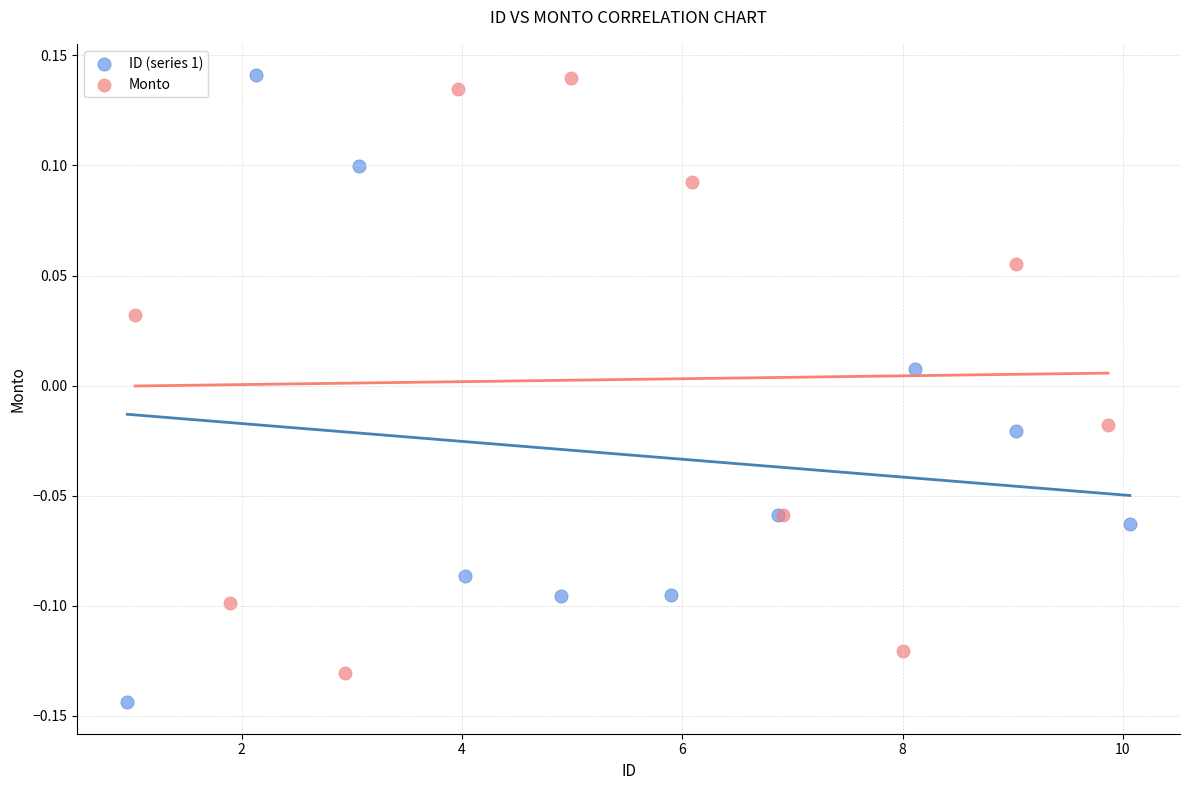

Which series contains the lowest Y value?

ID (series 1)